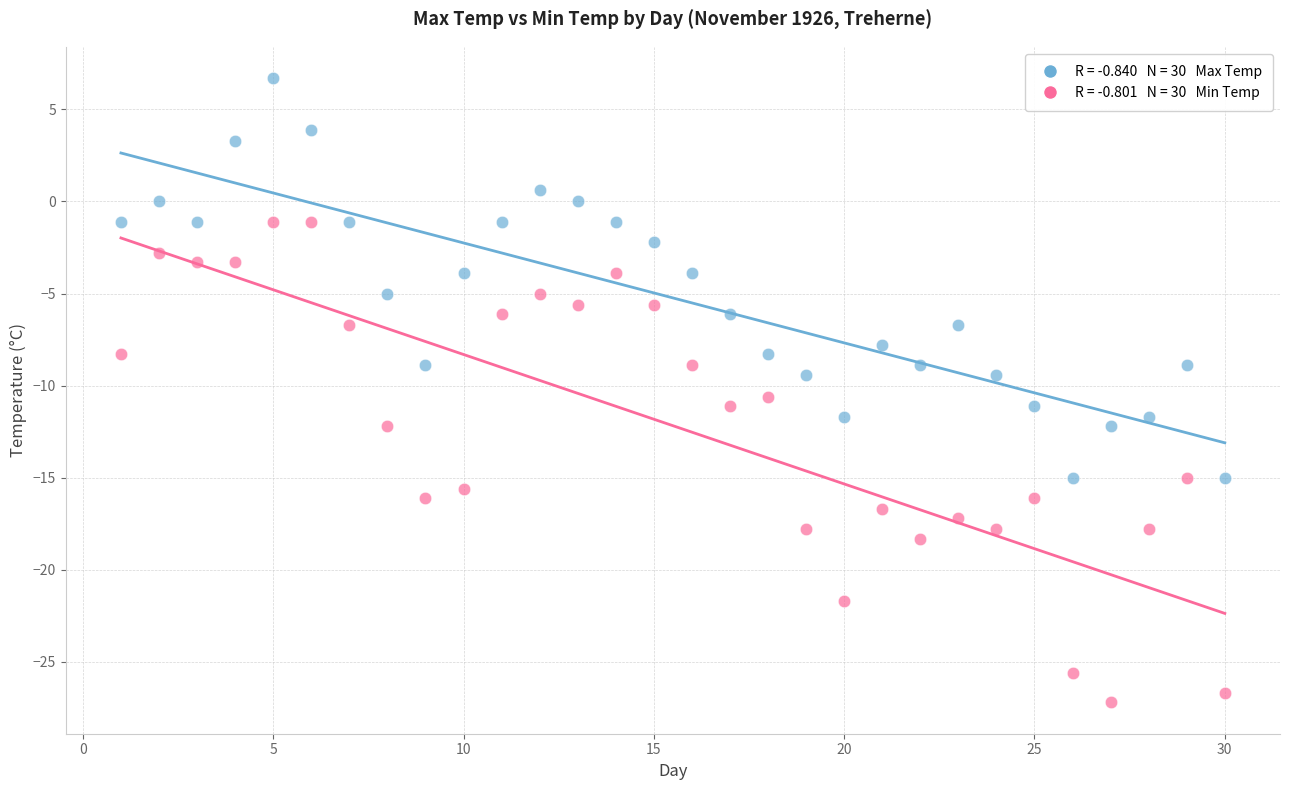

Across all data points, what is the range of X values (max minus min)?

29.0